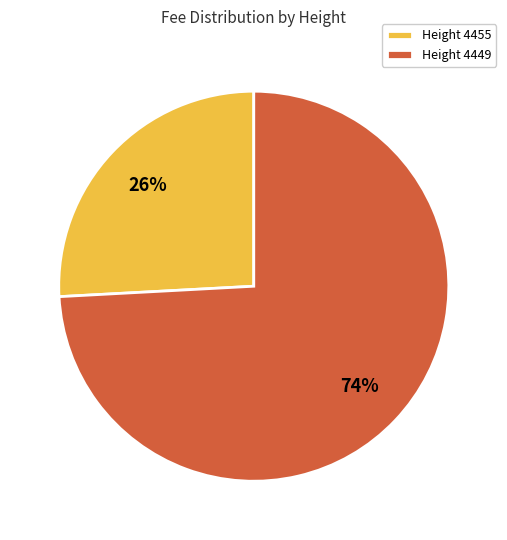

What percentage is the Height 4455 slice, to the nearest percent?

26%